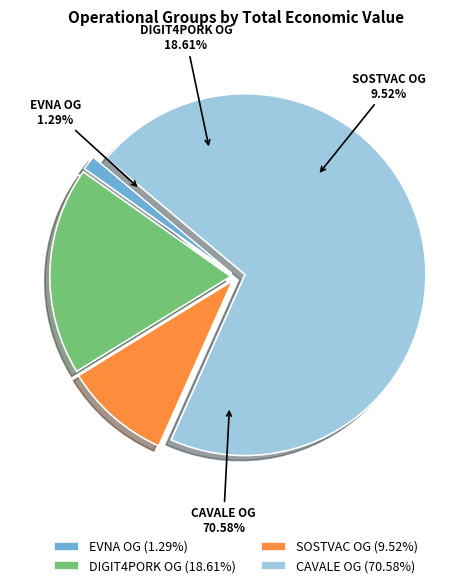

Rank the categories by value from highest to lowest.

CAVALE Operational Group, DIGIT4PORK Operational Group, SOSTVAC Operational Group, EVNA Operational Group